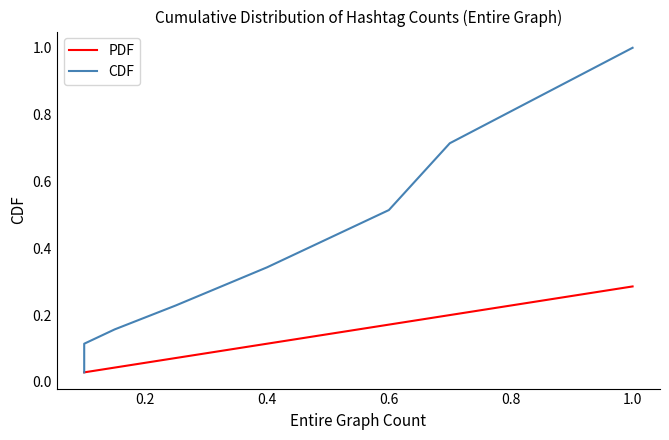

Is the value of PDF at 0.6 greater than the value of CDF at 0.0?

No